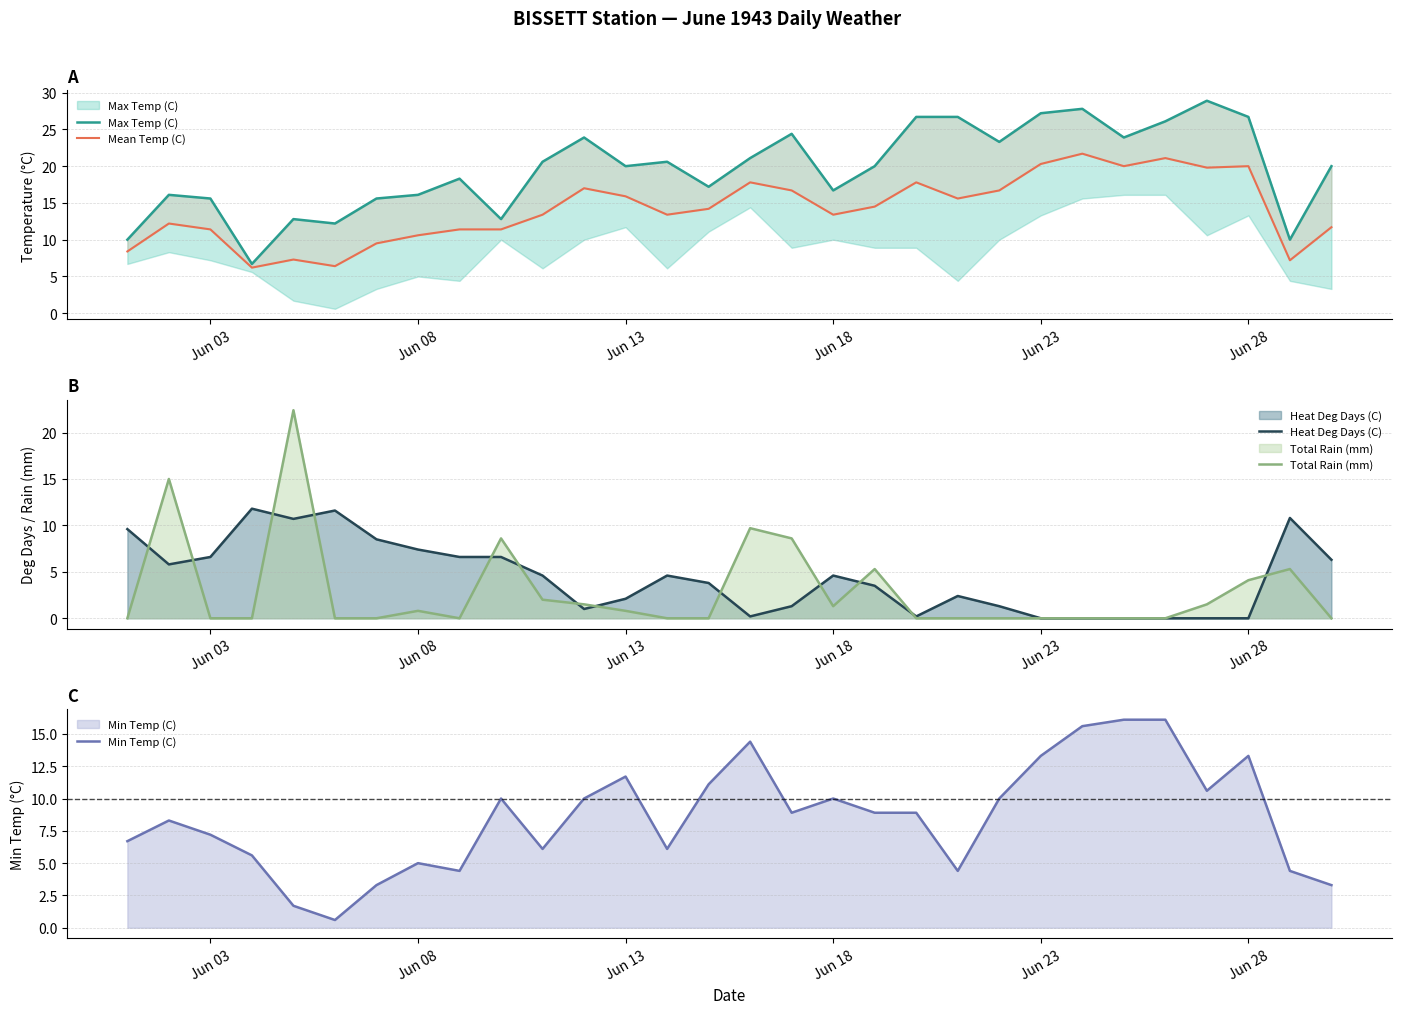

What is the value of the Max Temp (C) point at the 14th from the left?

20.6